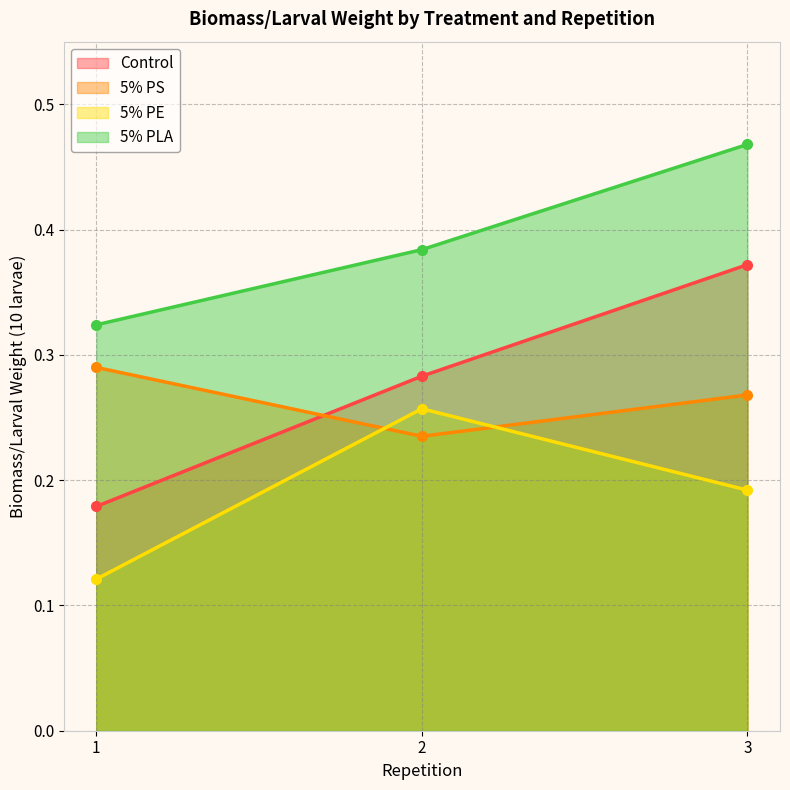

What is the approximate value of 5% PS at 1?

0.3